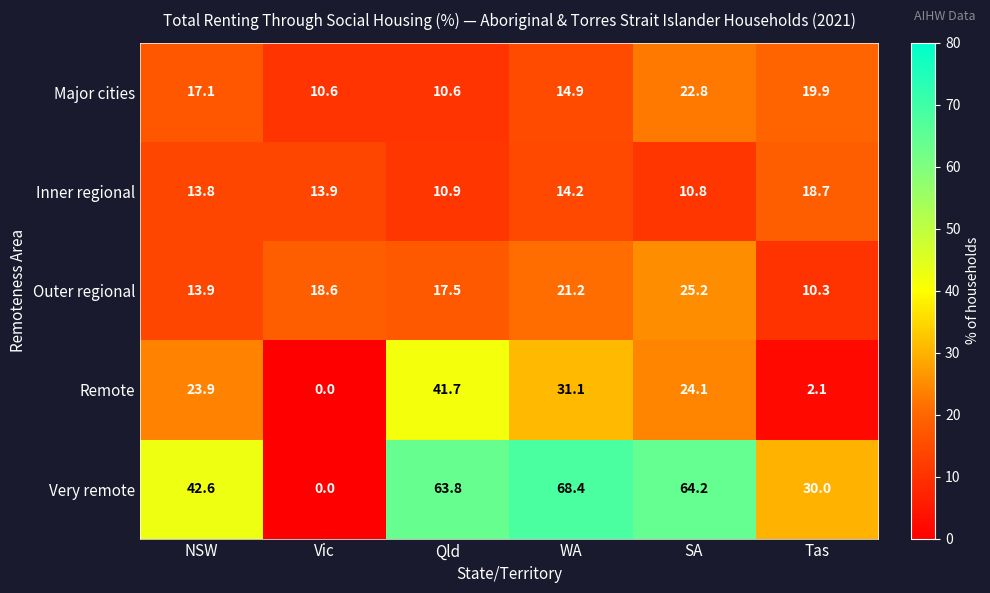

What is the sum of all Inner regional values?

82.3